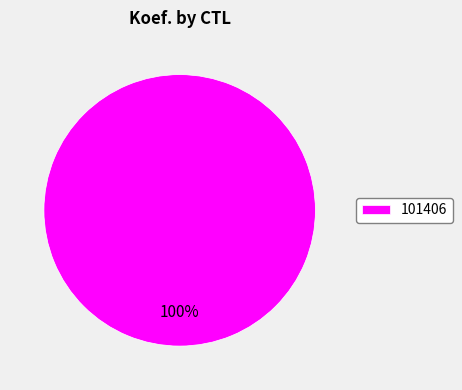

Rank the categories by value from lowest to highest.

101406